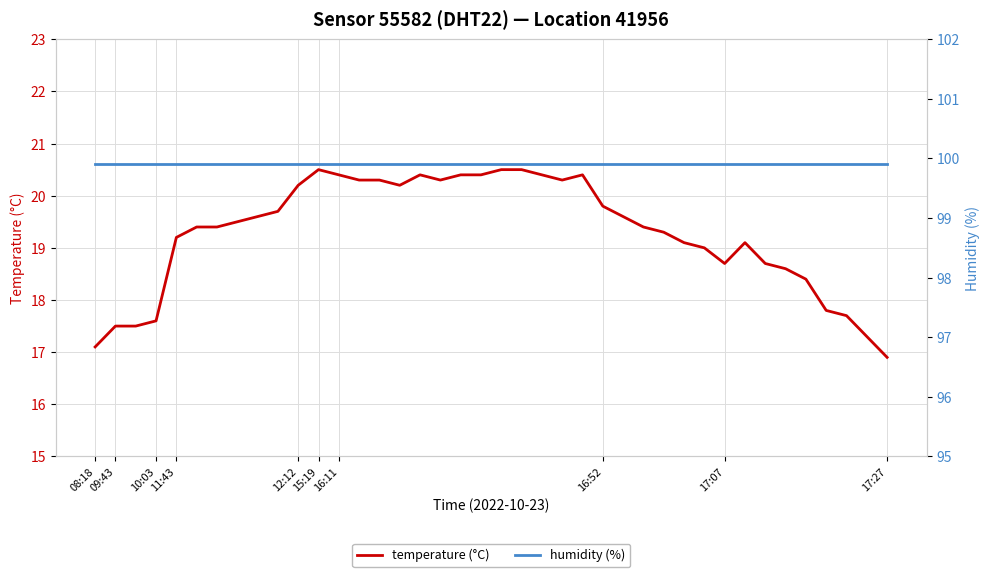

Rank the series by their maximum value, from lowest to highest.

temperature (°C), humidity (%)